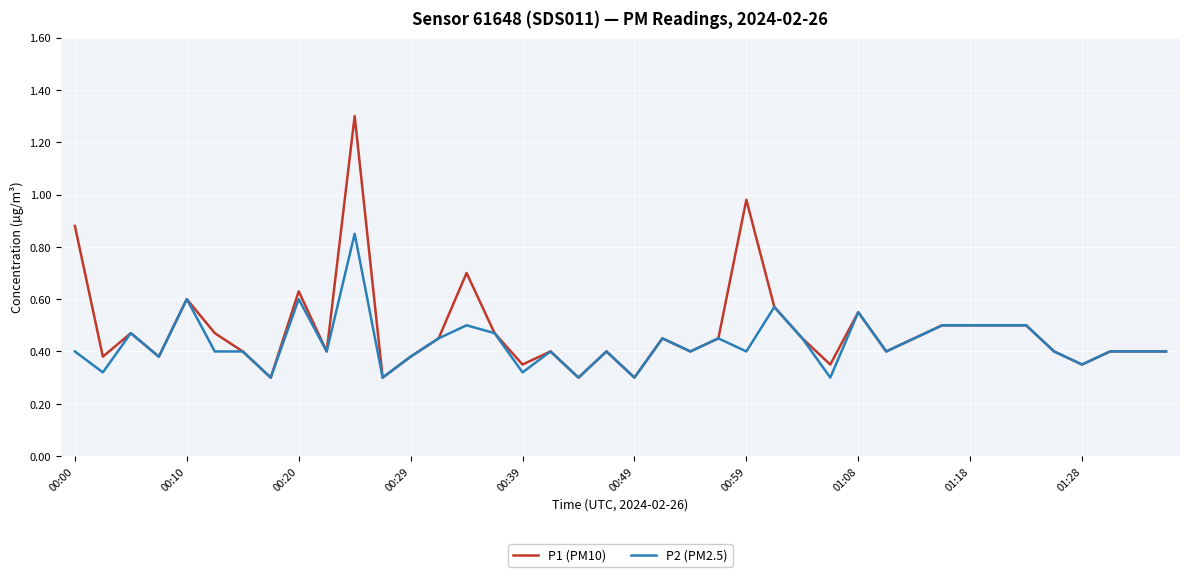

What is the greatest value displayed?

1.3